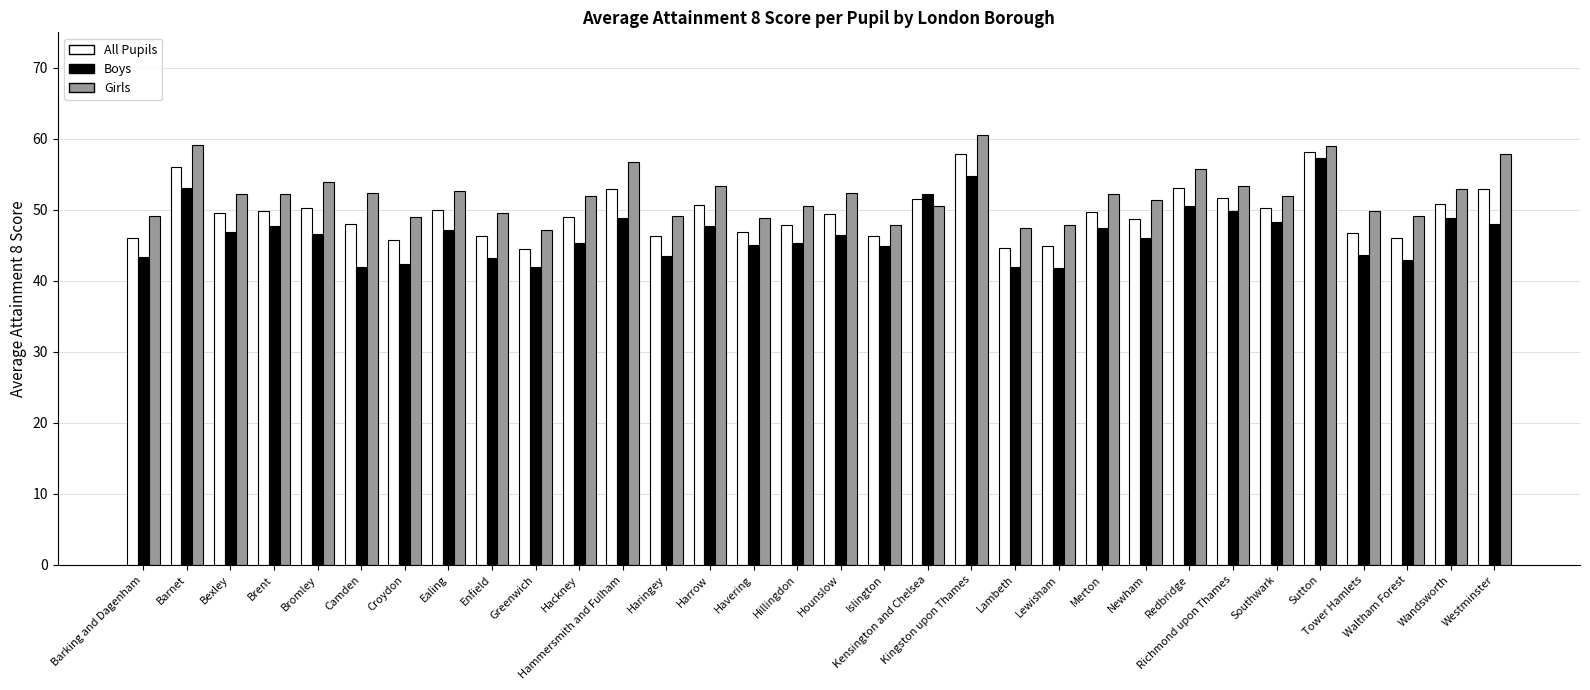

Count the number of categories in the chart.

32